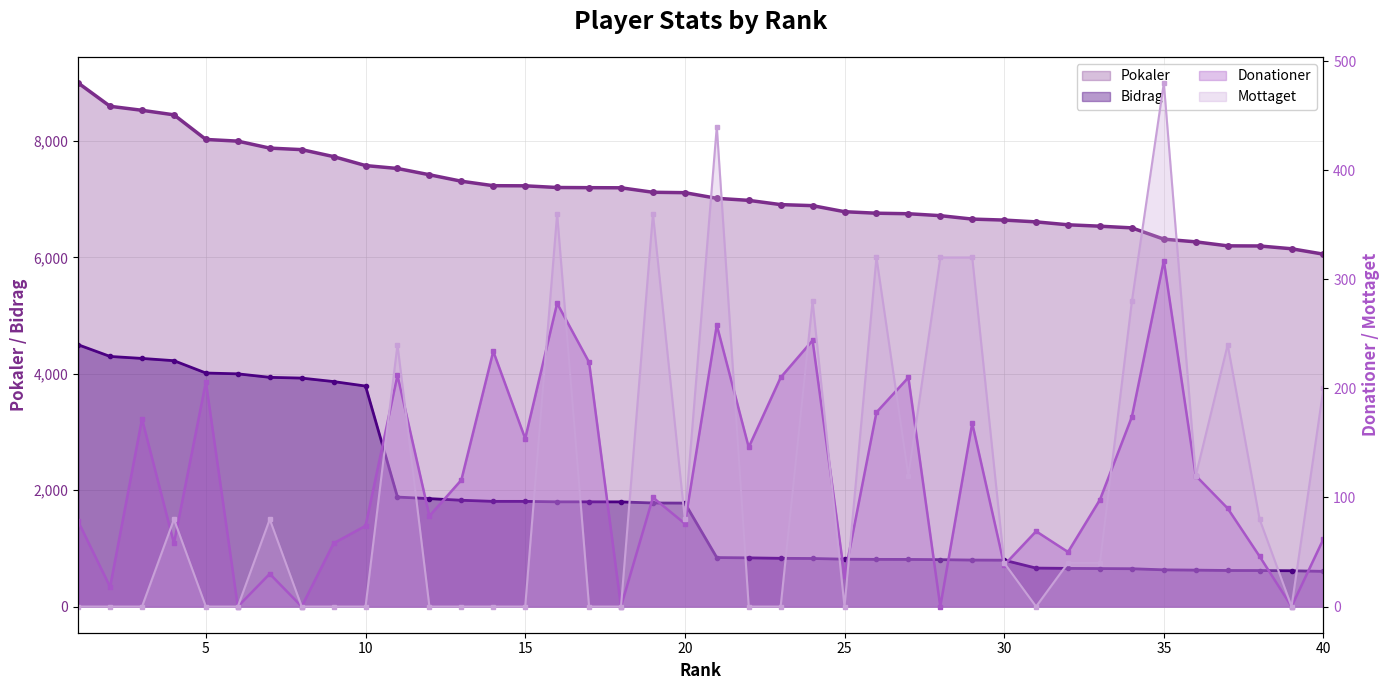

Does the chart display data point markers on the line(s)?

Yes